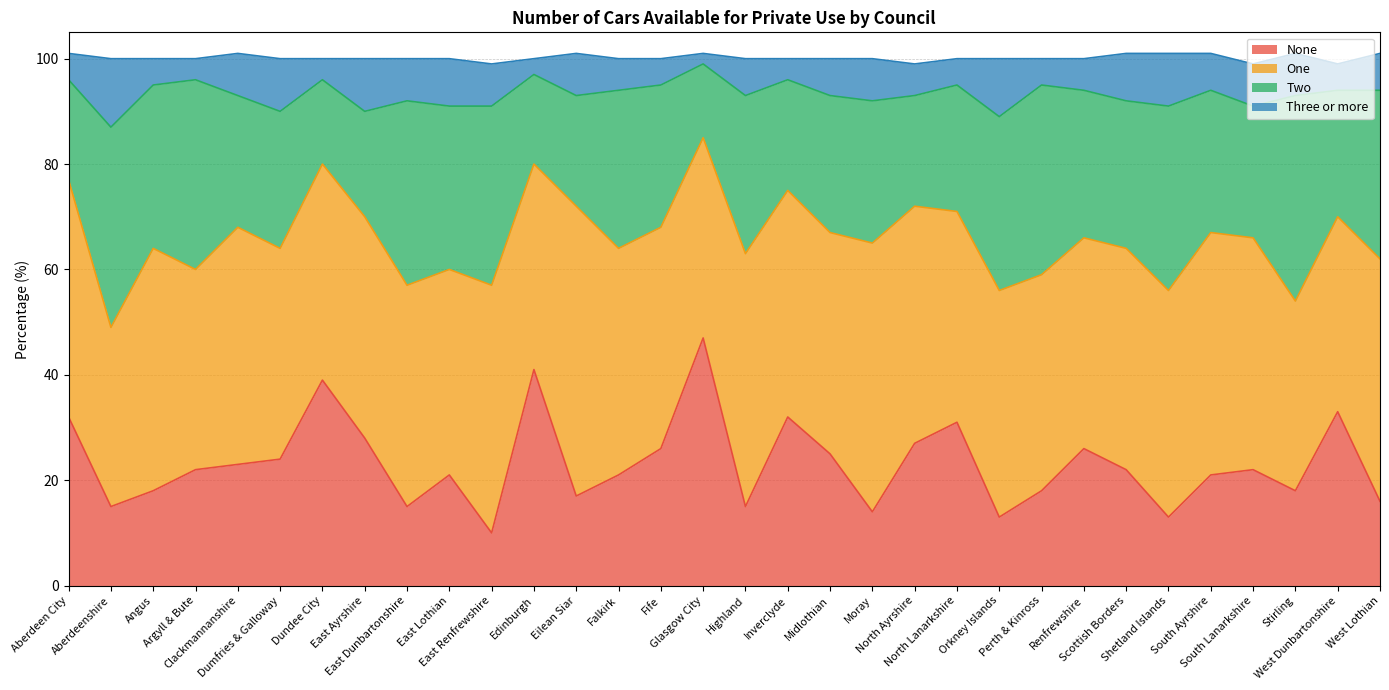

Where is None nearest to the value 28?

East Ayrshire